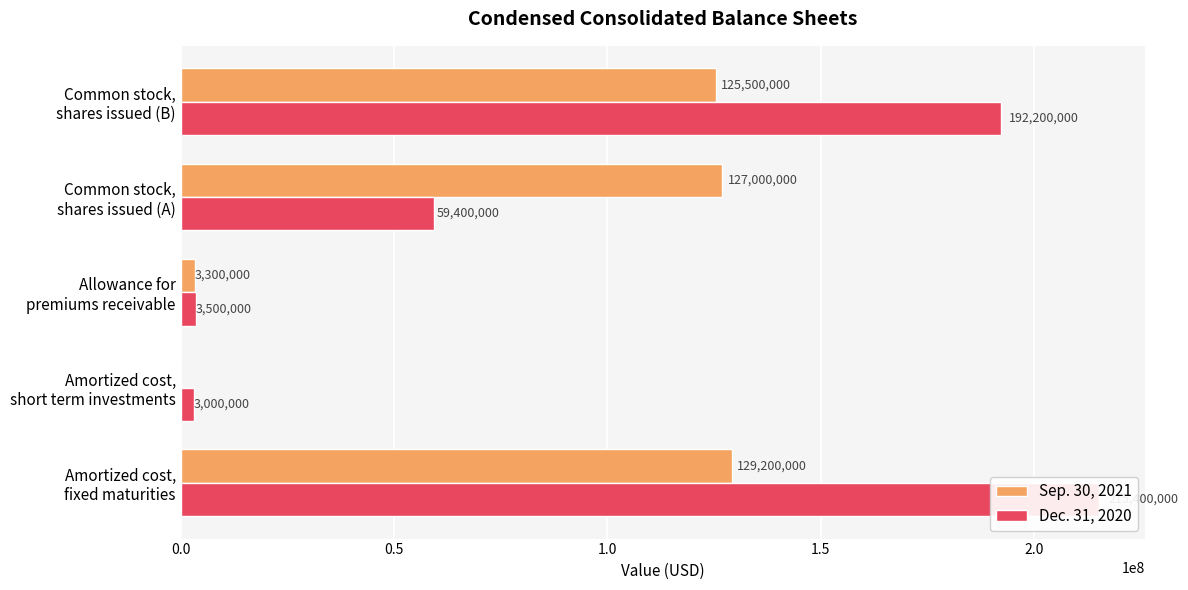

How many bars are there in total?

10